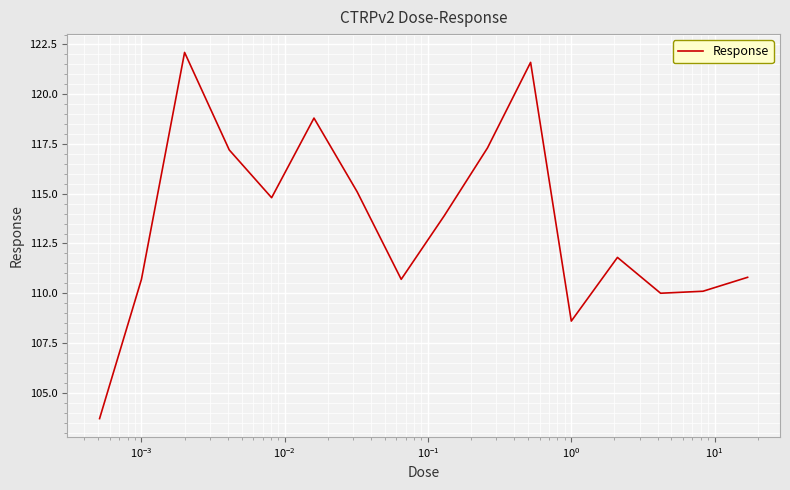

What is the minimum value shown in the chart?

103.7